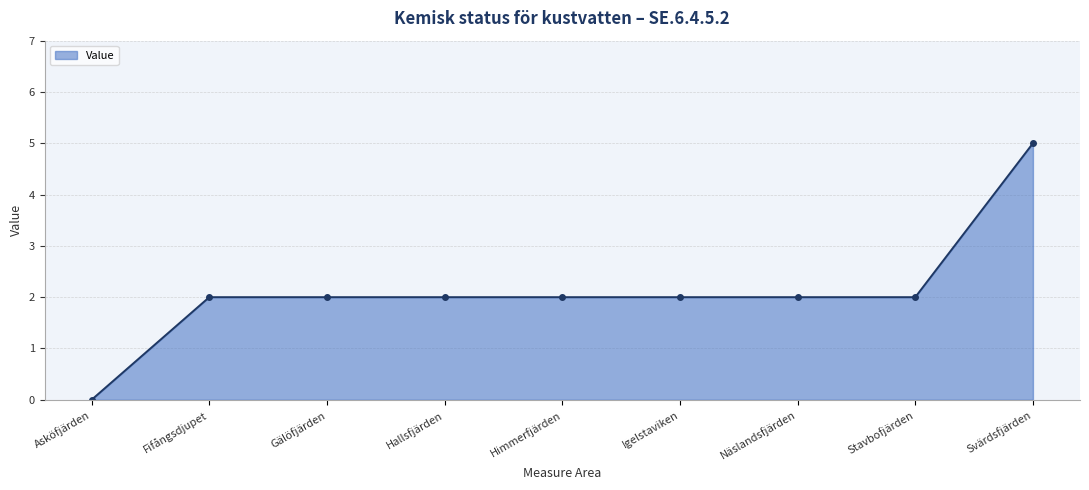

What is the sum of all values?

19